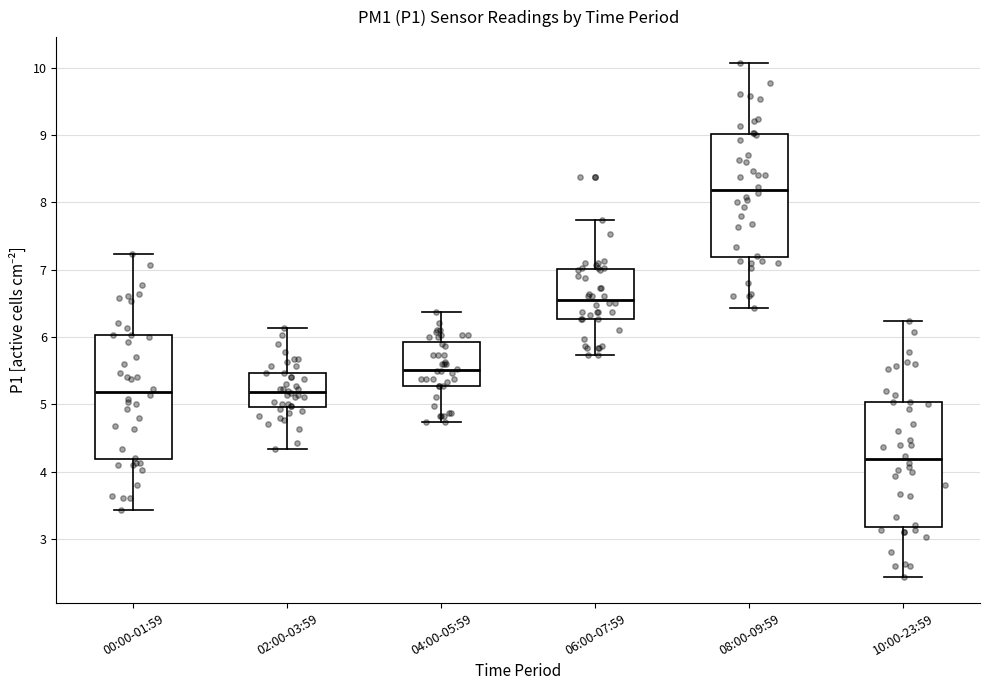

Reading left to right, transcribe this box plot: for each box, give where its median line is, the range the box spans, and where its two whiskers end, as read against the y-axis. The values are not printed on the chart, so give them approximately, as read against the axis.

00:00-01:59: median 5.2, box 4.2 to 6.0, whiskers 3.4 to 7.2
02:00-03:59: median 5.2, box 5.0 to 5.5, whiskers 4.3 to 6.1
04:00-05:59: median 5.5, box 5.3 to 5.9, whiskers 4.7 to 6.4
06:00-07:59: median 6.6, box 6.3 to 7.0, whiskers 5.7 to 7.7
08:00-09:59: median 8.2, box 7.2 to 9.0, whiskers 6.4 to 10.1
10:00-23:59: median 4.2, box 3.2 to 5.0, whiskers 2.4 to 6.2